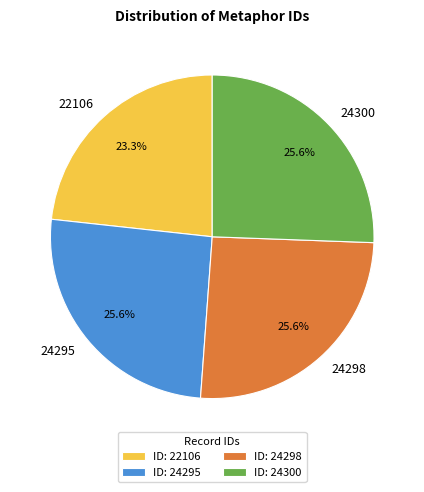

True or false: 22106 accounts for 23% of the total.

True